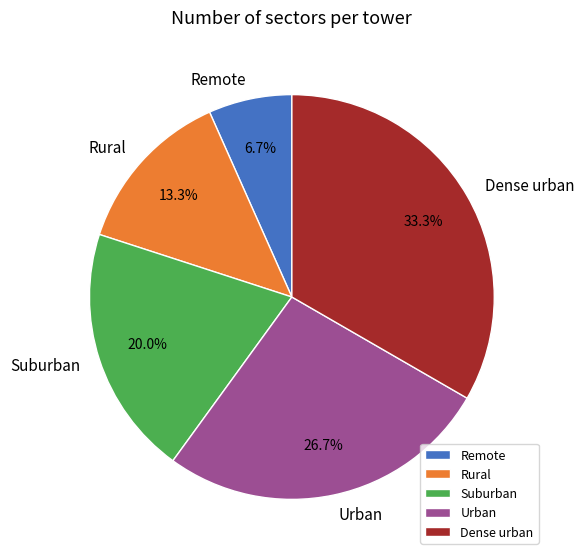

Is it true that Rural is 13% of the pie?

True